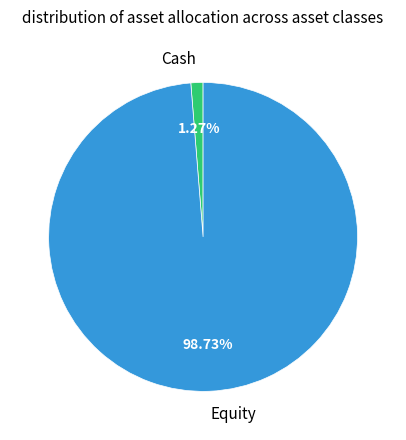

Does any single category account for the majority?

Yes